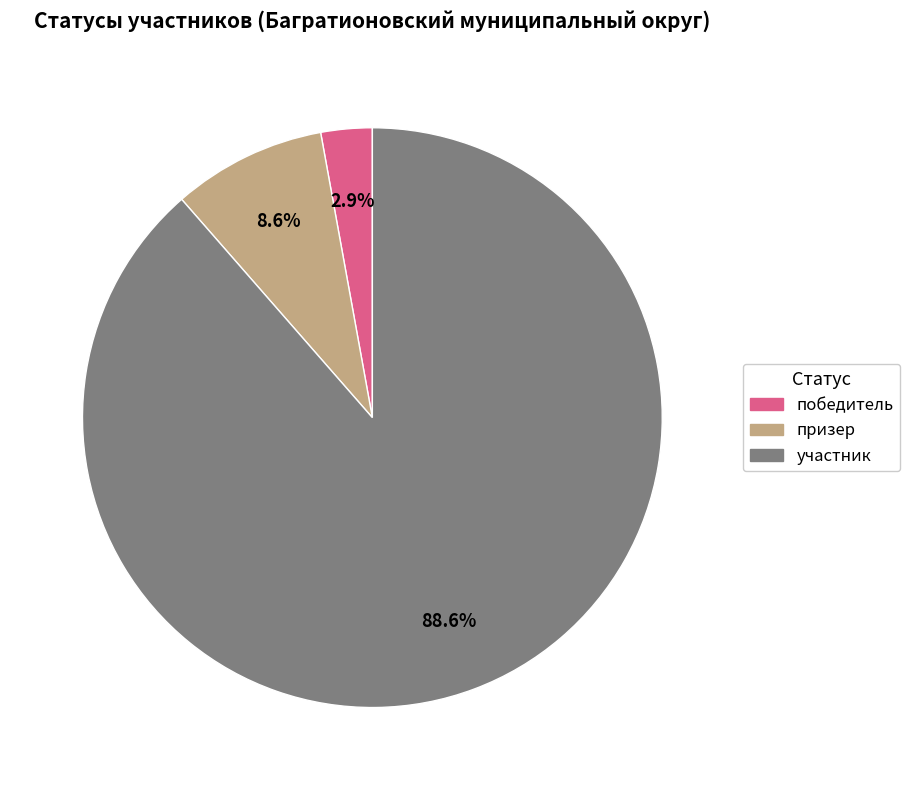

Rank the categories by value from highest to lowest.

участник, призер, победитель